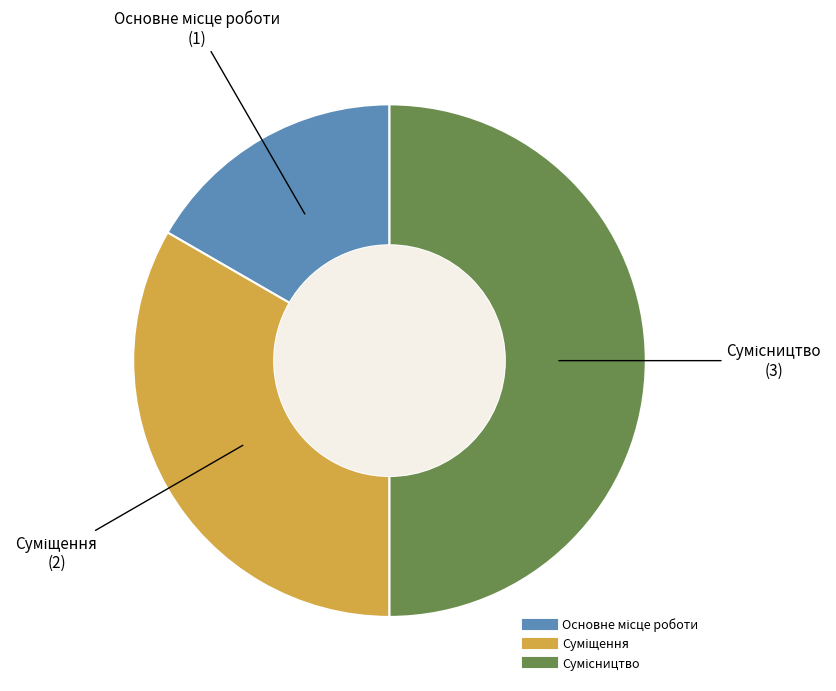

Rank the categories by value from highest to lowest.

Сумісництво, Суміщення, Основне місце роботи